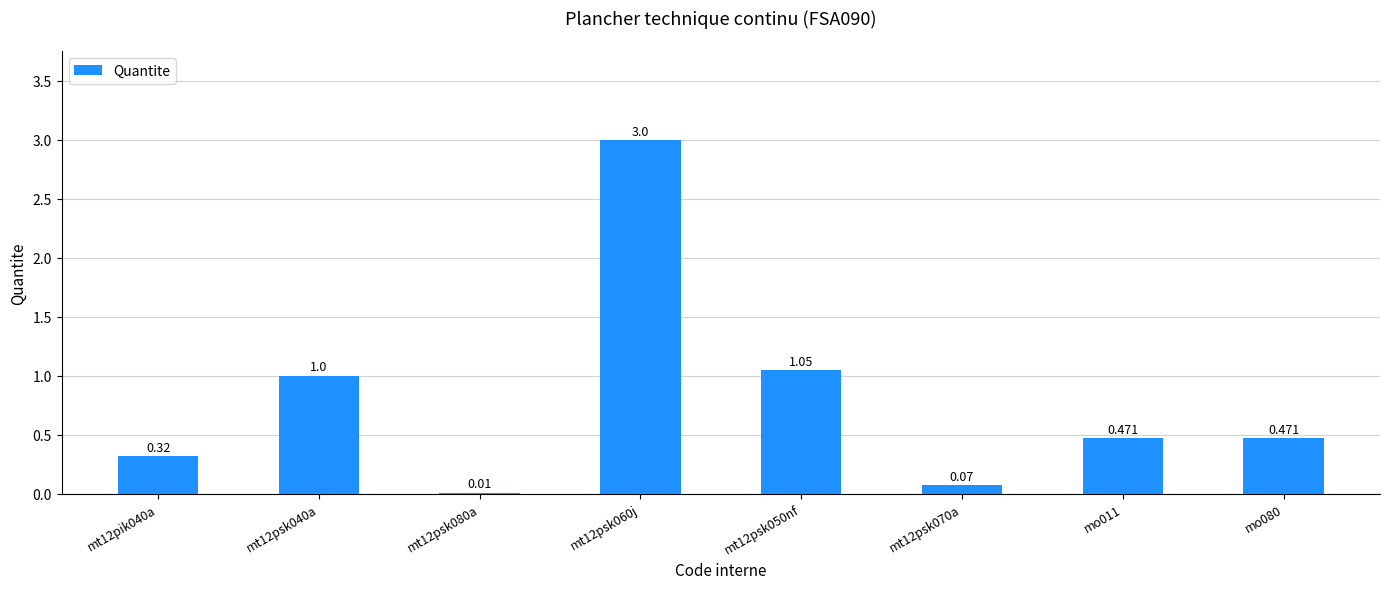

What position from the right is mt12psk060j?

5